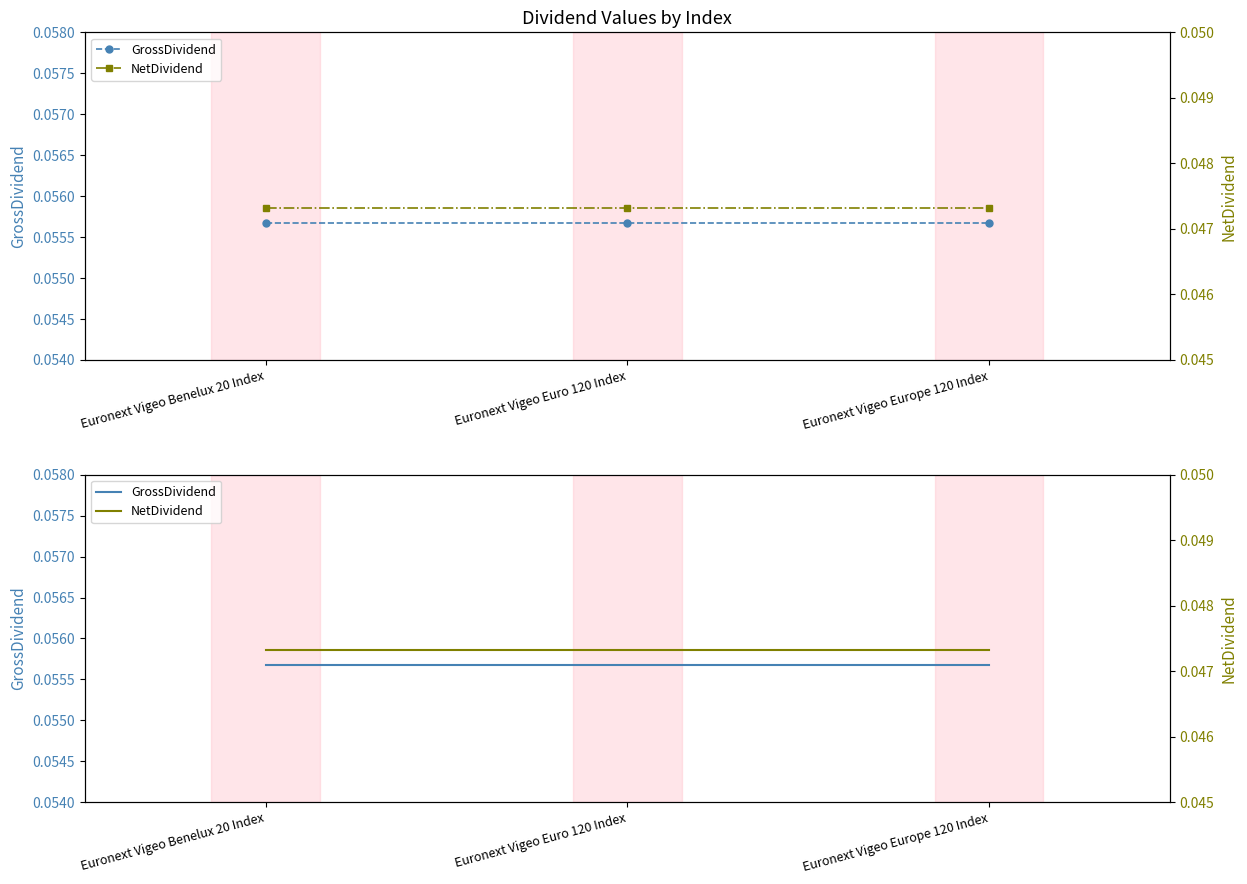

Count the number of categories in the chart.

3